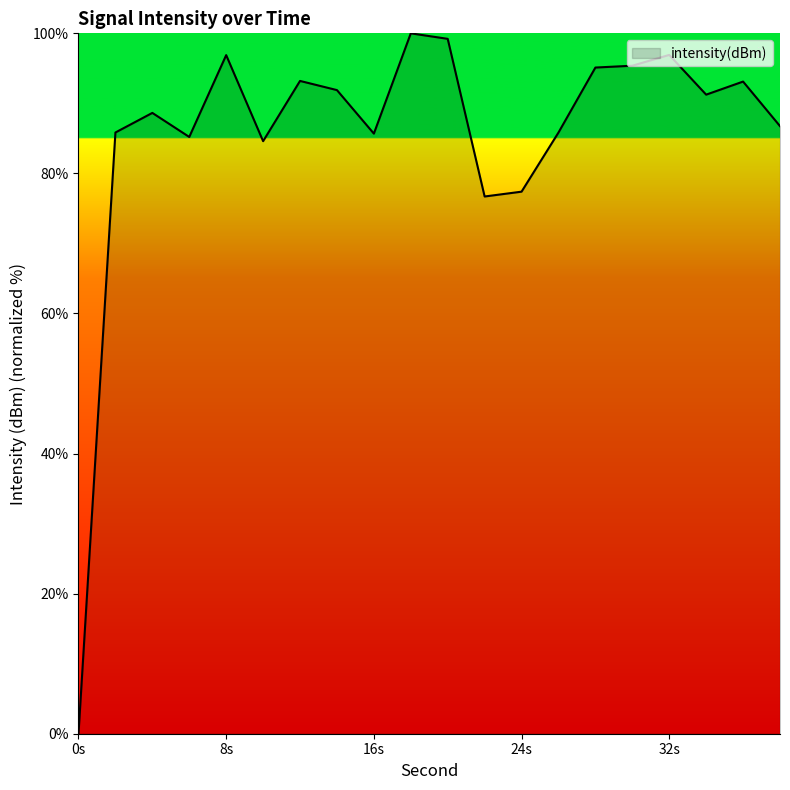

What is the maximum value shown in the chart?

100.0